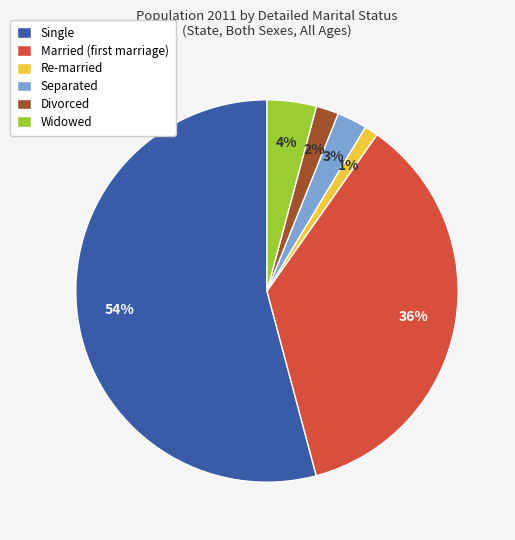

Is the sum of Widowed and Separated greater than half?

No